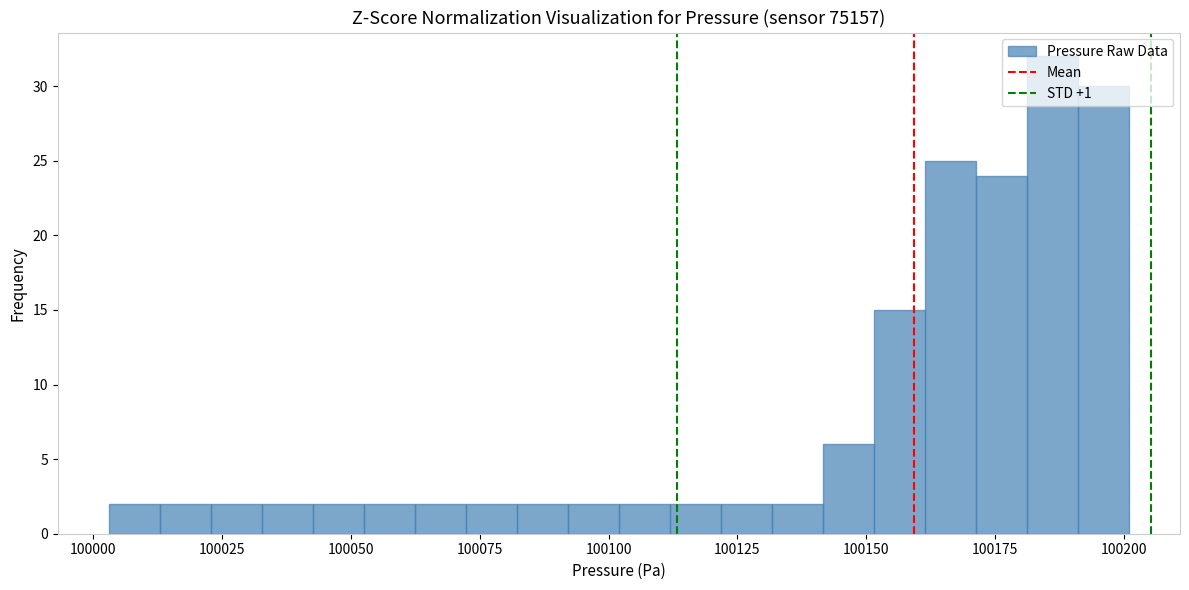

Around what value on the x-axis is the tallest bar? Give the approximate position of its centre, as read against the axis.

100185